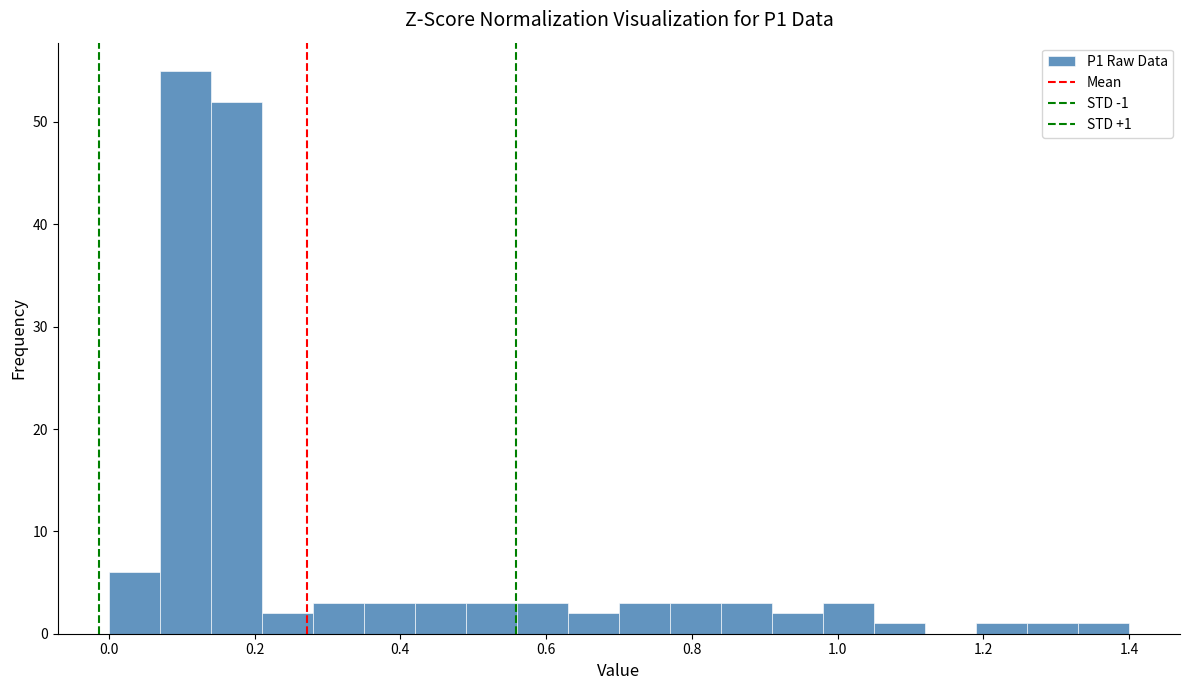

Read against the x-axis, roughly where is the centre of the tallest bar?

0.10